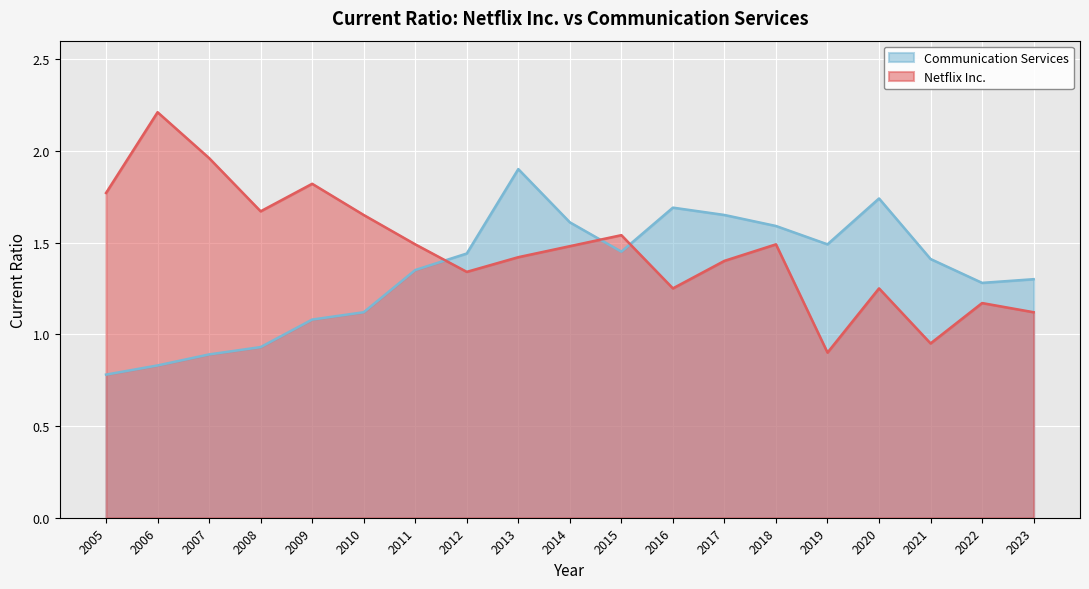

The Communication Services series shows 2.2 at 2019. True or false?

False